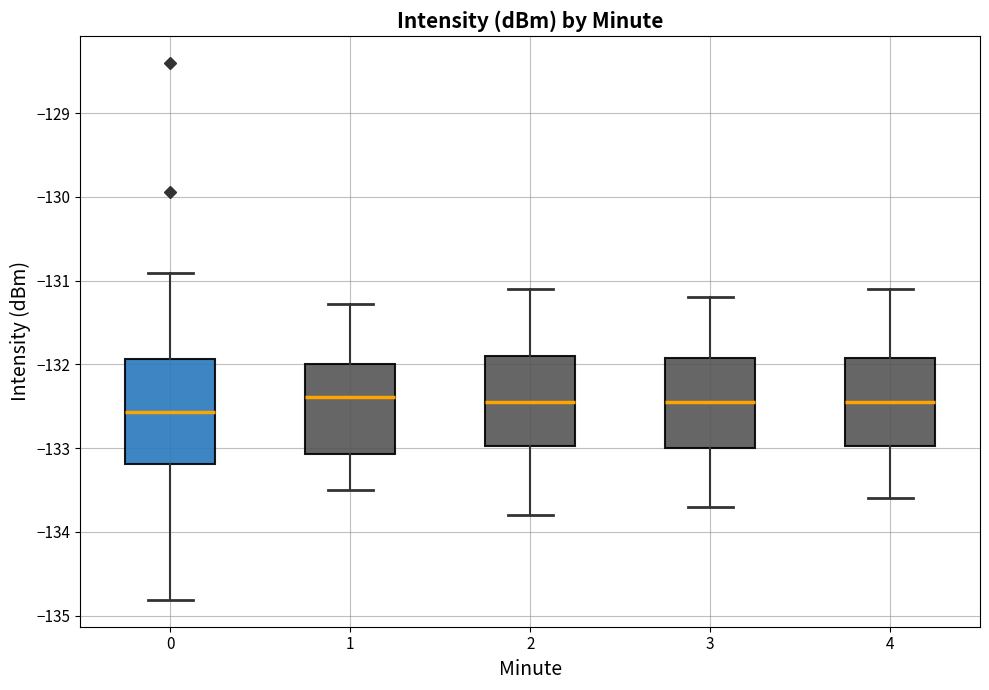

Reading left to right, read every box against the y-axis: the position of its median line, the range the box covers, and the ends of its whiskers. The values are not printed on the chart, so give them approximately, as read against the axis.

0: median -132.6, box -133.2 to -131.9, whiskers -134.8 to -130.9
1: median -132.4, box -133.1 to -132.0, whiskers -133.5 to -131.3
2: median -132.4, box -133.0 to -131.9, whiskers -133.8 to -131.1
3: median -132.4, box -133.0 to -131.9, whiskers -133.7 to -131.2
4: median -132.4, box -133.0 to -131.9, whiskers -133.6 to -131.1